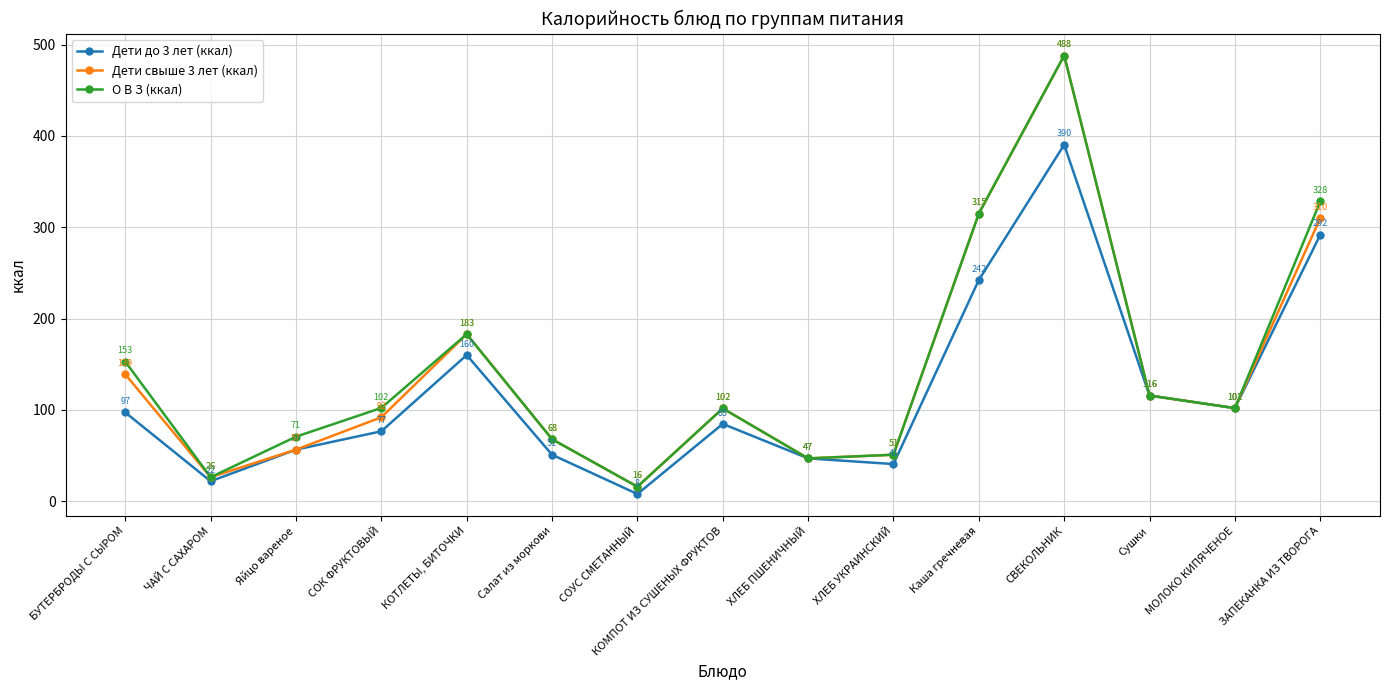

At which category is the sum across all series the highest?

СВЕКОЛЬНИК